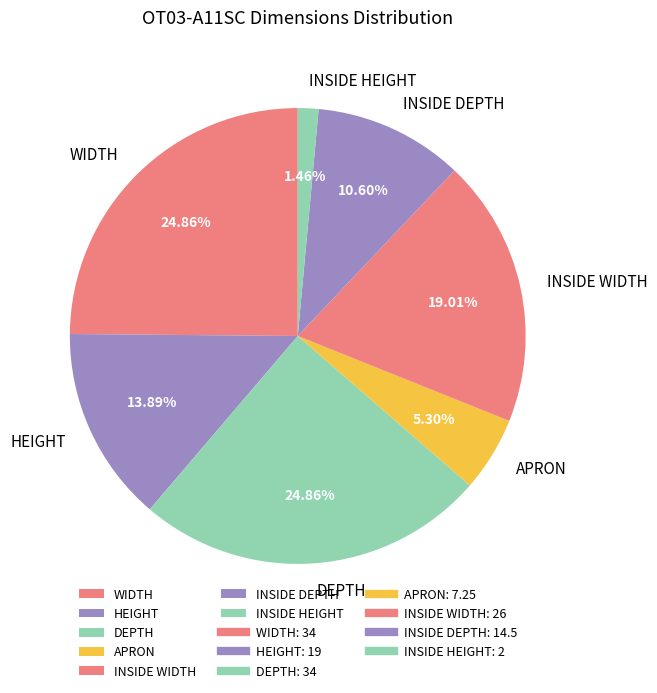

Which slice is the smallest?

INSIDE HEIGHT